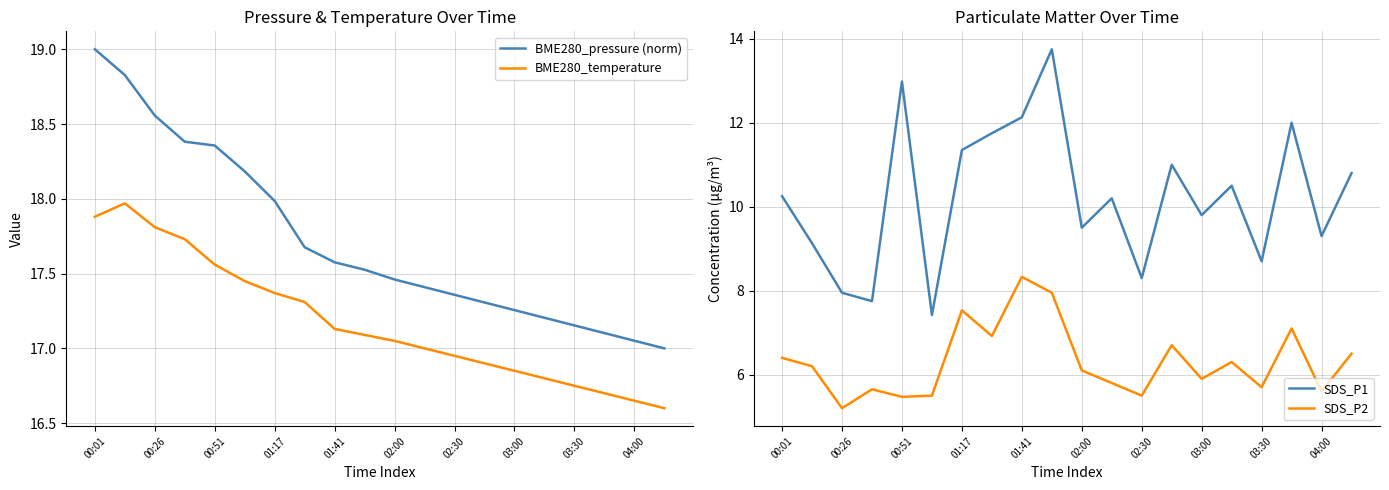

Which series has the widest spread of values?

SDS_P1